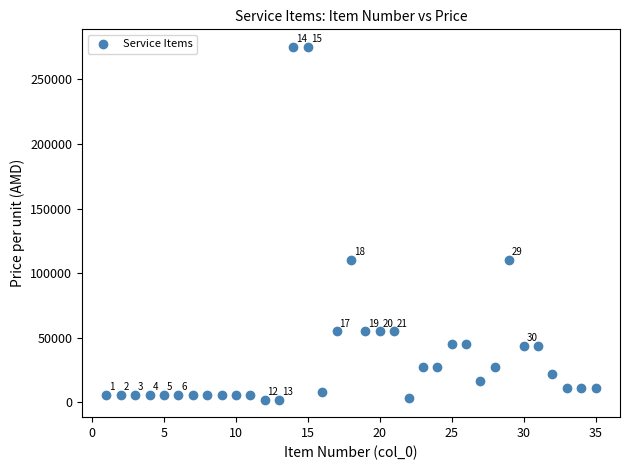

What is the range of Y values (max minus min)?

272800